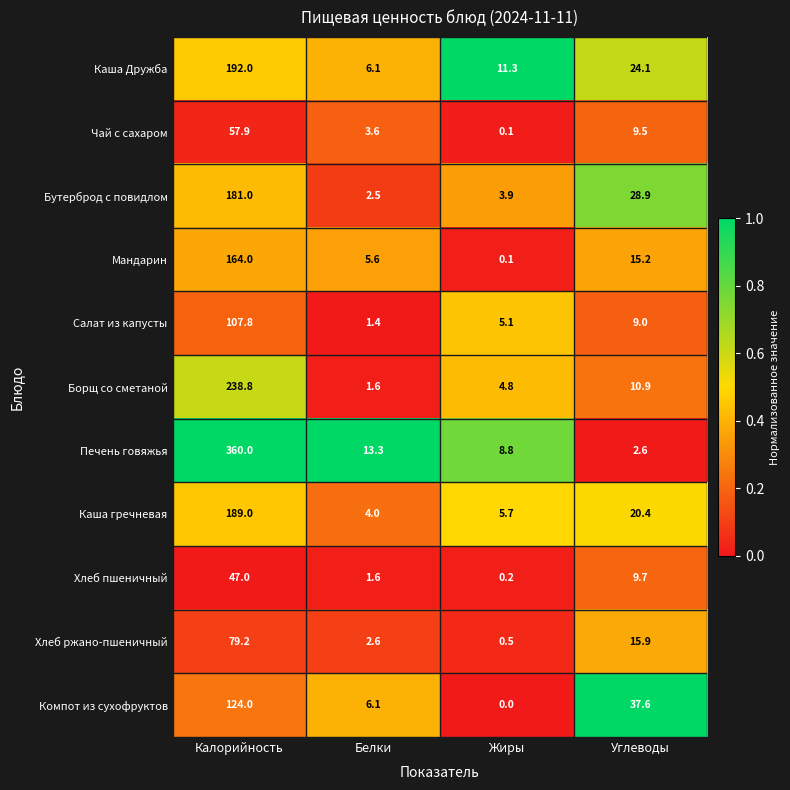

Between Калорийность and Белки, which series saw the biggest shift?

Печень говяжья